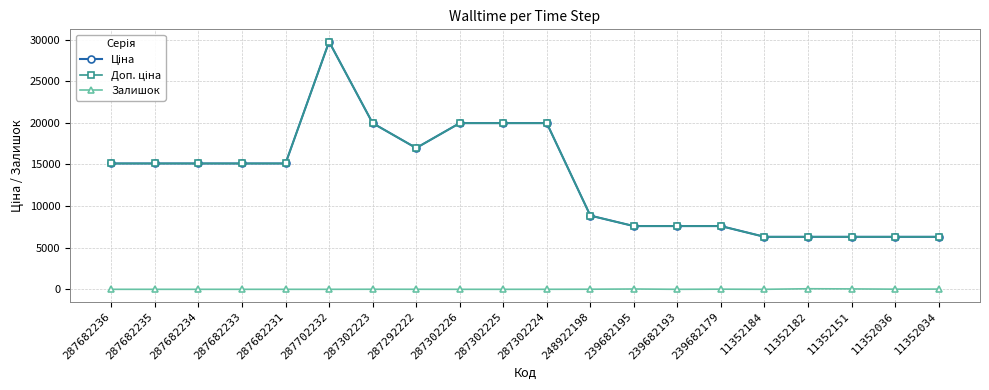

What is the value of the Доп. ціна point at the 20th from the left?

6308.8